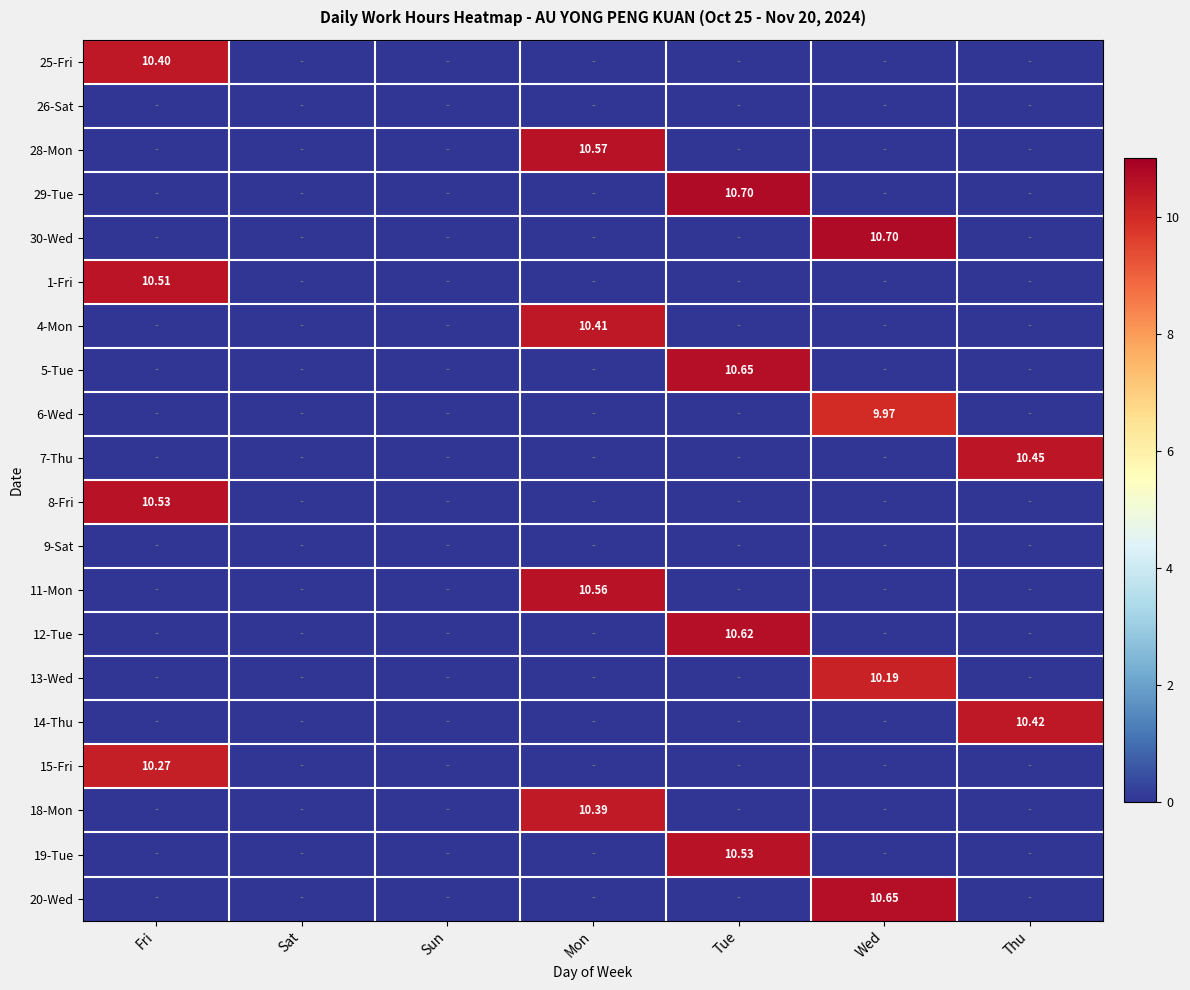

How many values in 20-Wed are above zero?

1